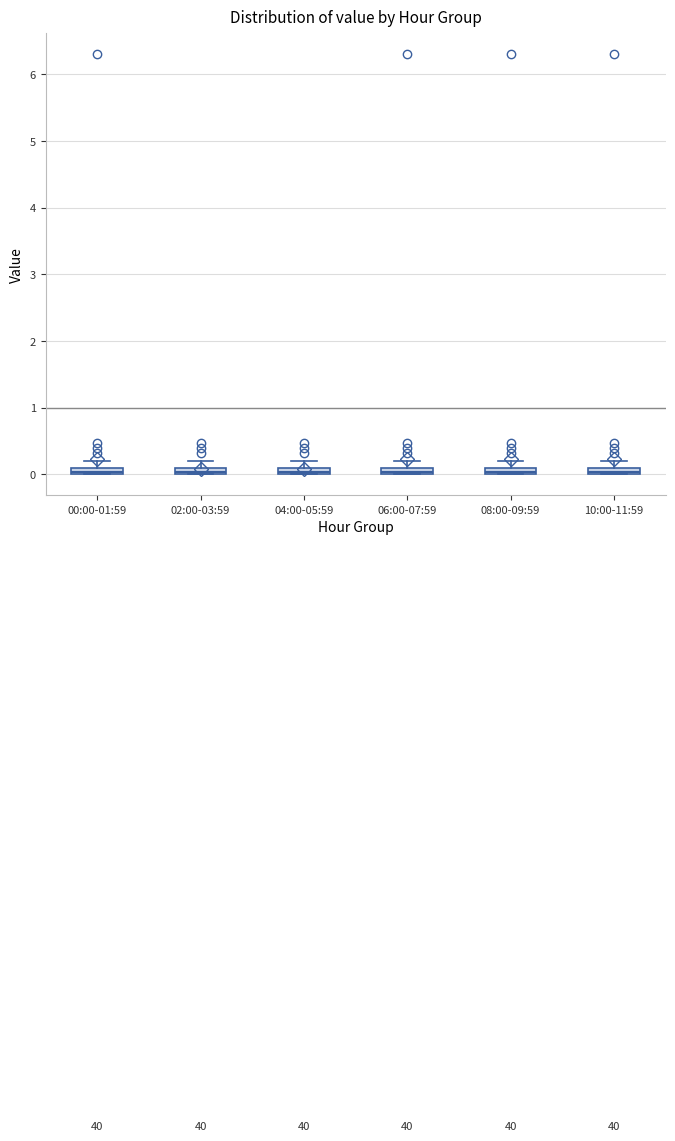

Where is the lower edge of the box for 00:00-01:59 on the y-axis? The values are not printed on the chart, so give them approximately, as read against the axis.

0.0